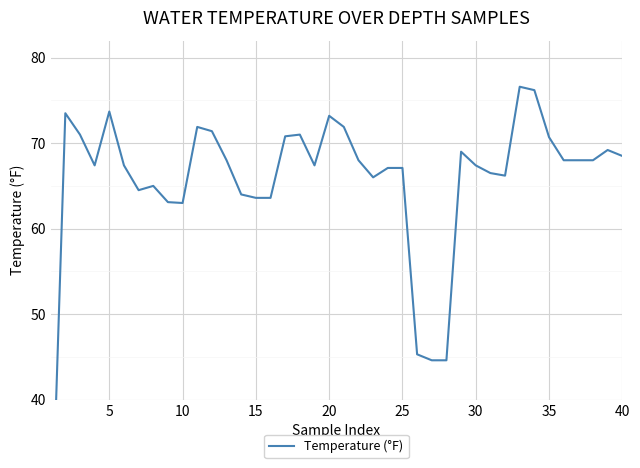

Is it true that the value at 31 is 42.4?

False